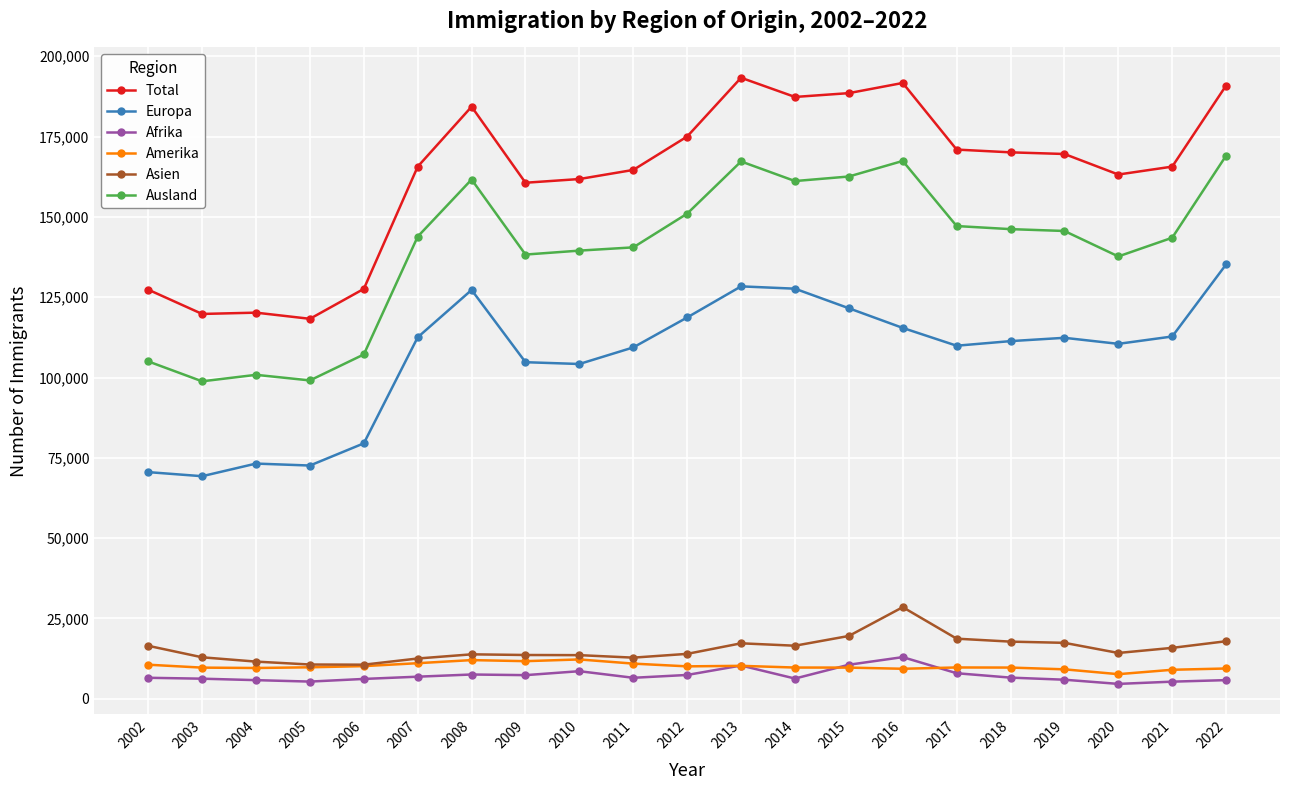

The value of Amerika at 2017 is 9746. True or false?

True